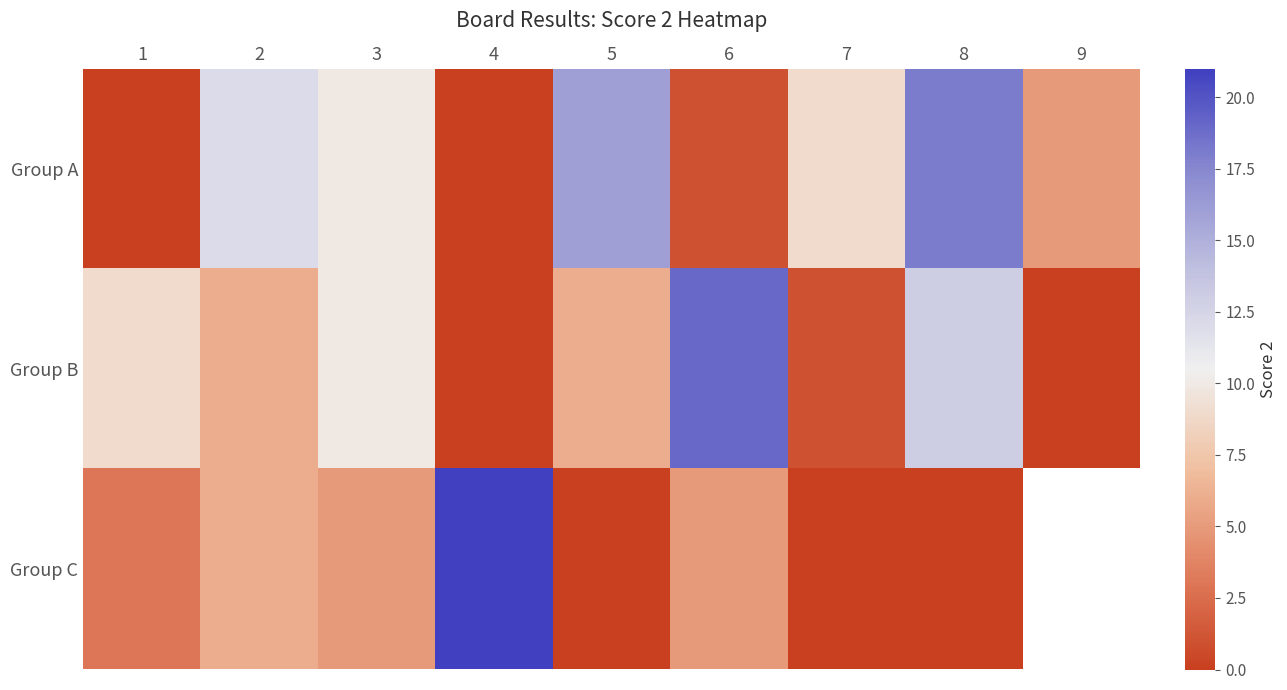

What is the difference between the second highest and minimum values in the Group B series?

13.0